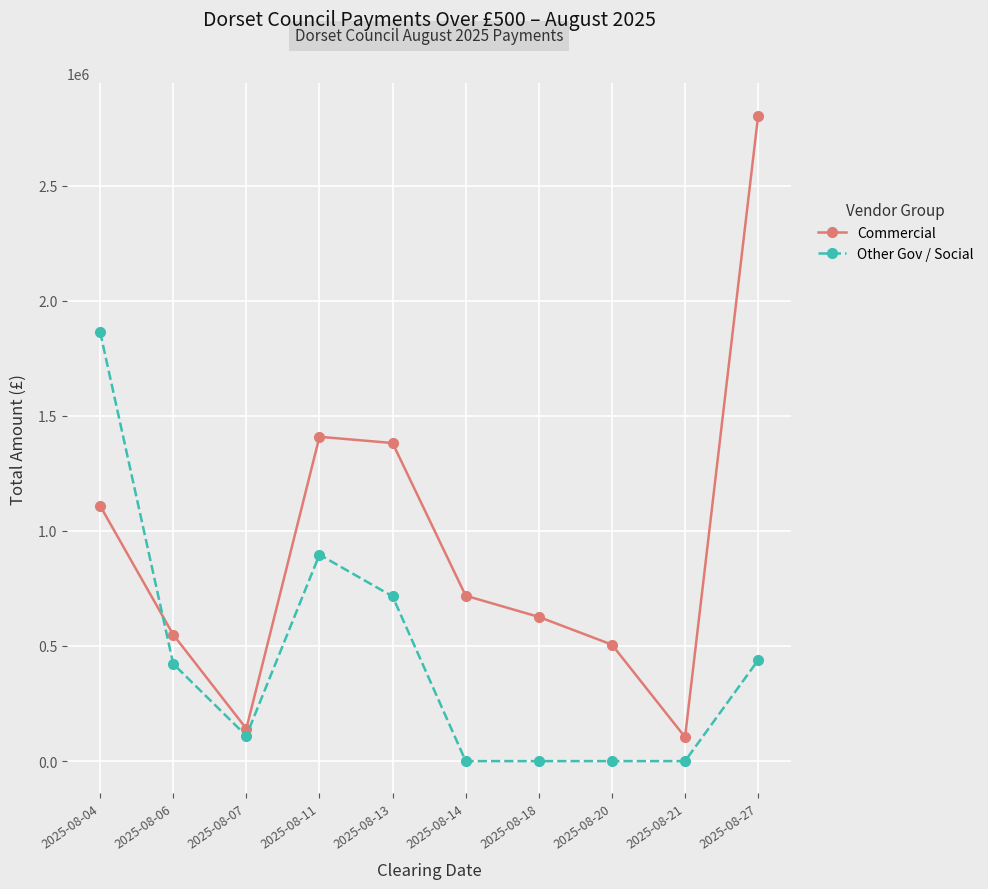

Is the value of Other Gov / Social at 2025-08-21 greater than the value of Commercial at 2025-08-04?

No